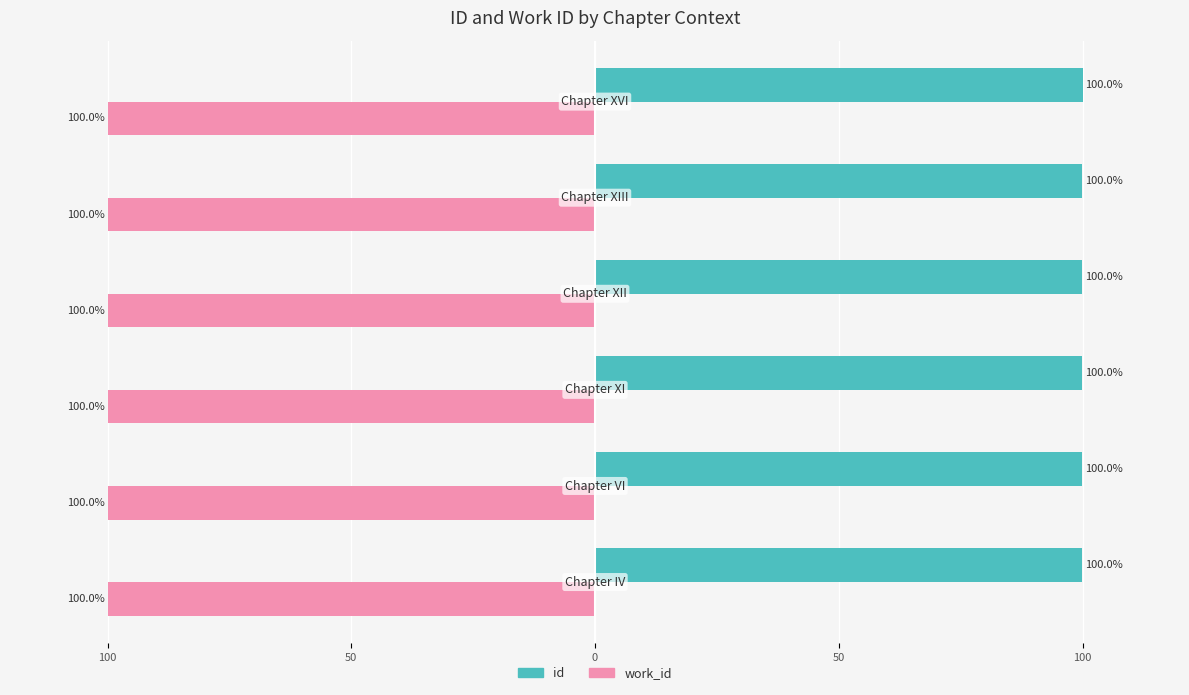

What are all the series names shown in the legend?

id, work_id